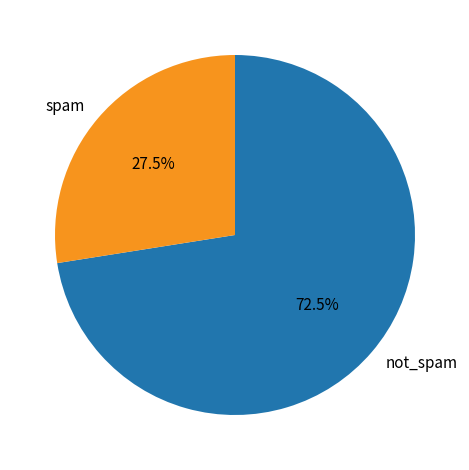

Does spam account for over 50% of the chart?

No